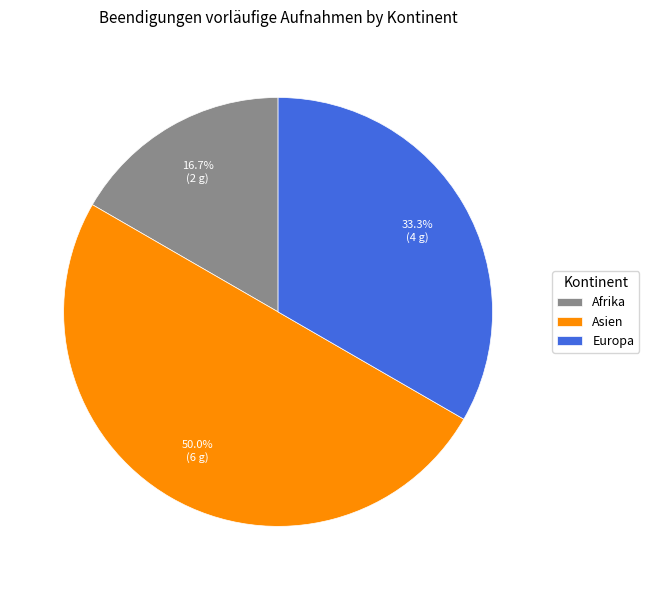

Count the number of slices in the pie.

3